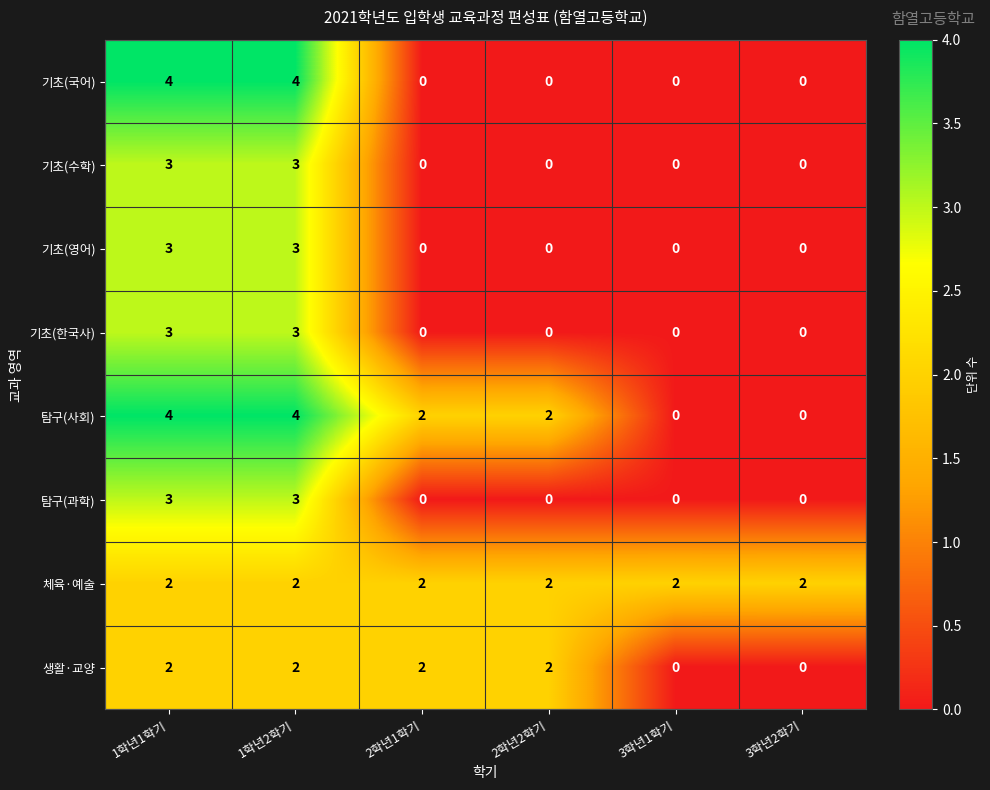

The 생활·교양 series shows 3 at 1학년1학기. True or false?

False